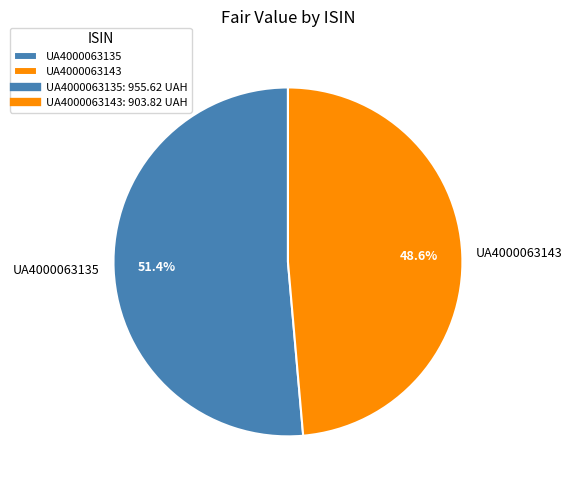

Which has a higher value, UA4000063135 or UA4000063143?

UA4000063135